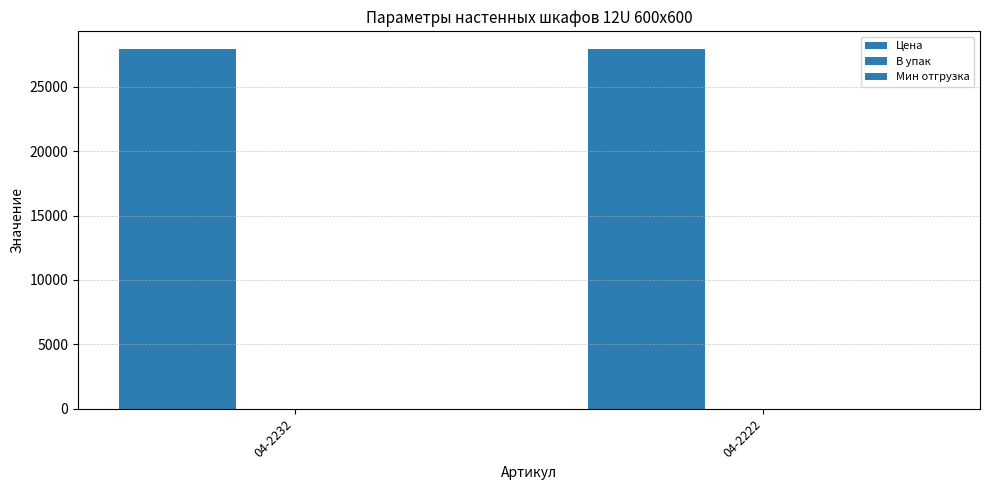

Which category has the highest value in the В упак series?

04-2232